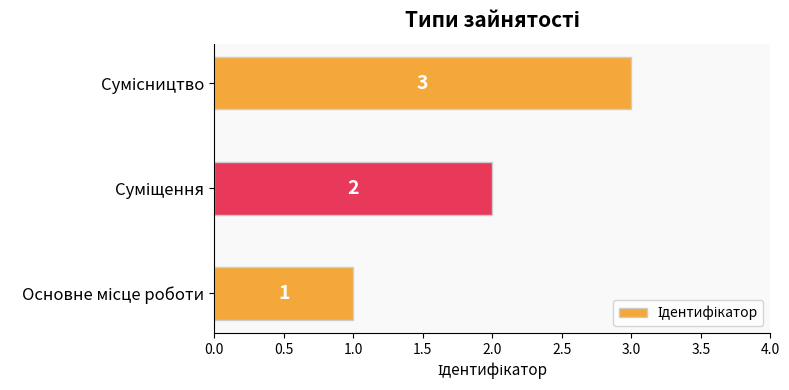

What is the maximum value shown in the chart?

3